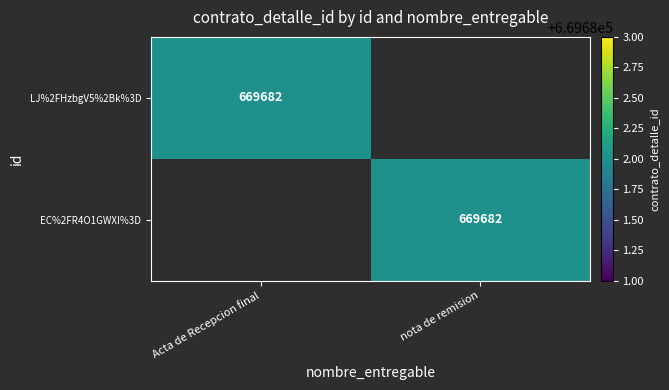

True or false: LJ%2FHzbgV5%2Bk%3D has a value of 418630 at Acta de Recepcion final.

False